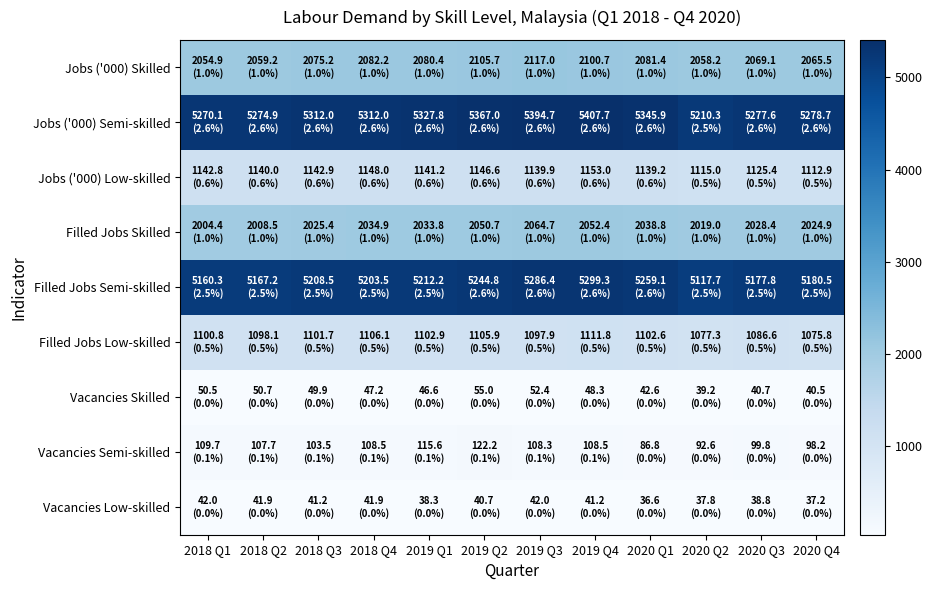

Rank the series by their maximum value, from lowest to highest.

Vacancies Low-skilled, Vacancies Skilled, Vacancies Semi-skilled, Filled Jobs Low-skilled, Jobs ('000) Low-skilled, Filled Jobs Skilled, Jobs ('000) Skilled, Filled Jobs Semi-skilled, Jobs ('000) Semi-skilled